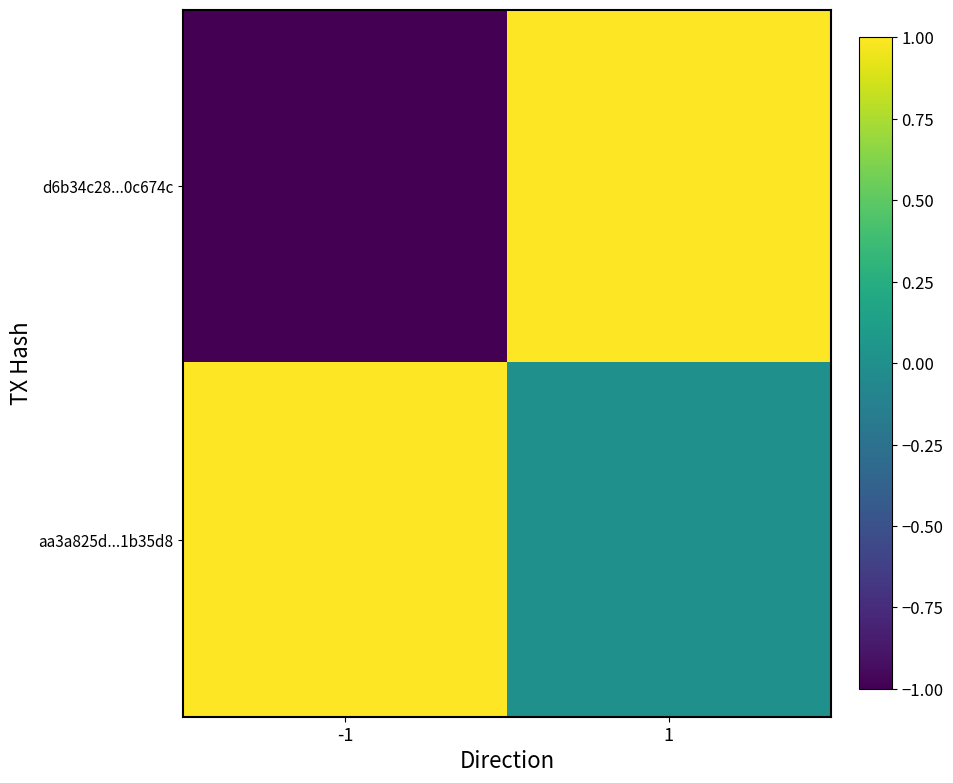

How many distinct data groups are displayed?

2